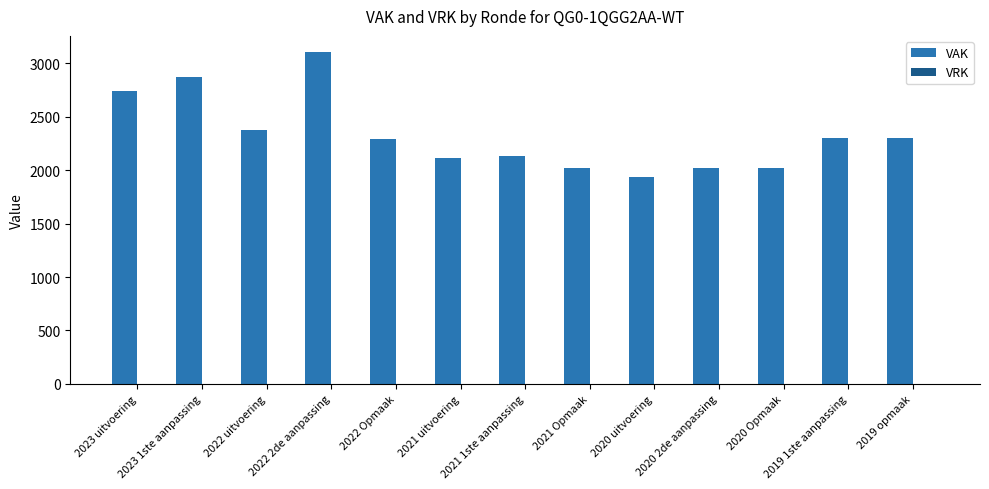

What is the maximum value shown in the chart?

3101